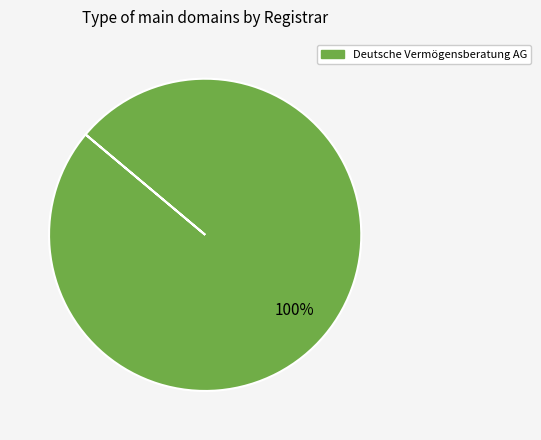

Is there any slice that represents more than half of the pie?

Yes